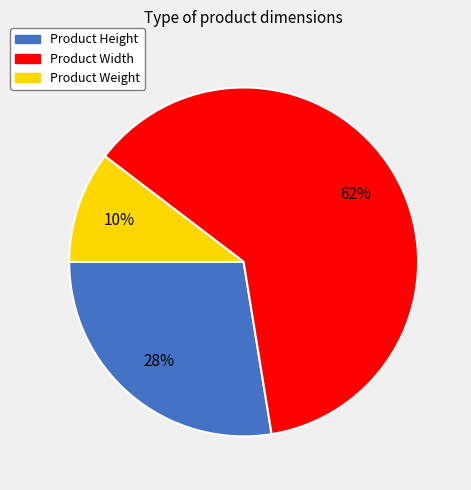

Between Product Width and Product Height, which is larger?

Product Width